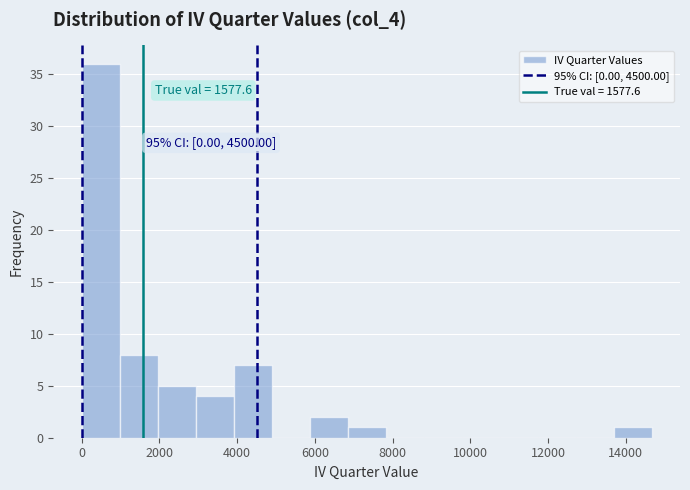

Over which range of the x-axis is the bar tallest?

0 to 1000